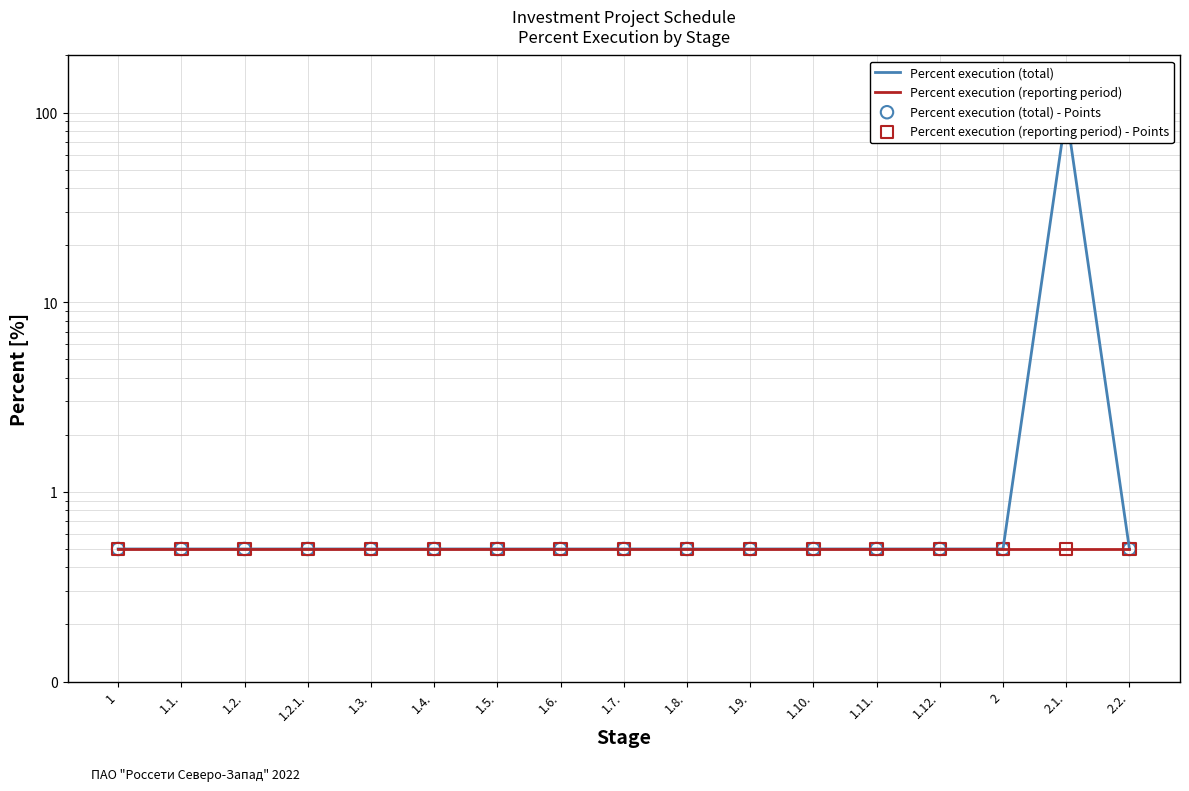

Which series contains the lowest Y value?

Percent execution (total)